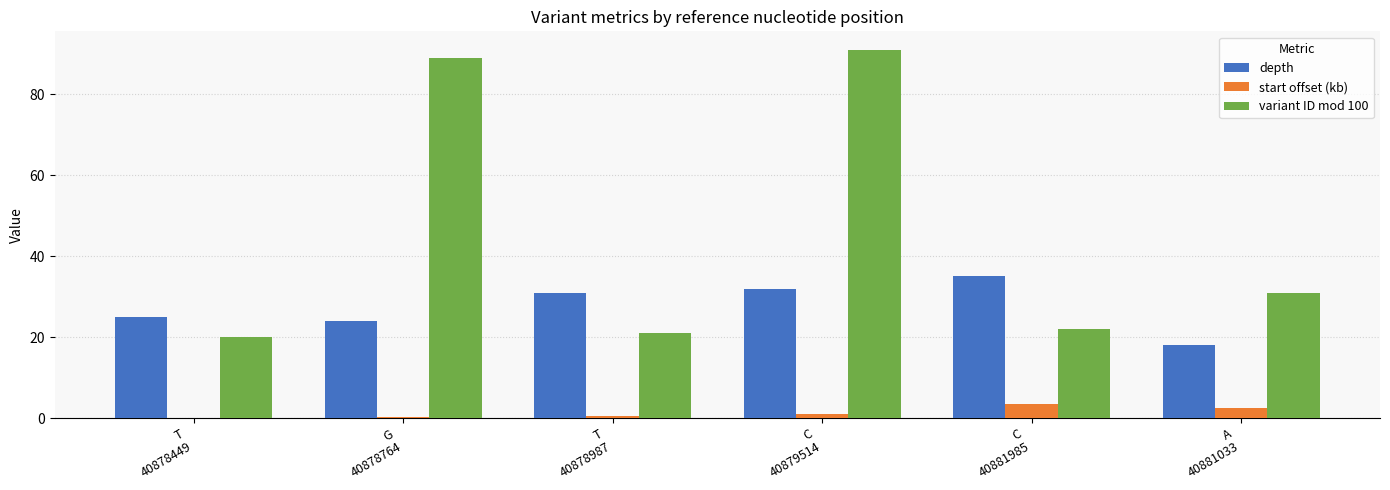

Which series has the largest total across all categories?

variant ID mod 100